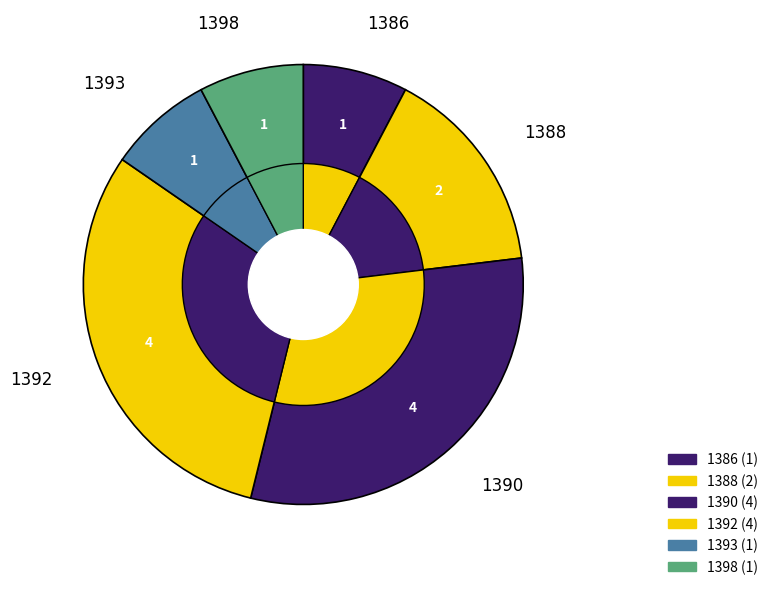

How many segments does this pie chart have?

6